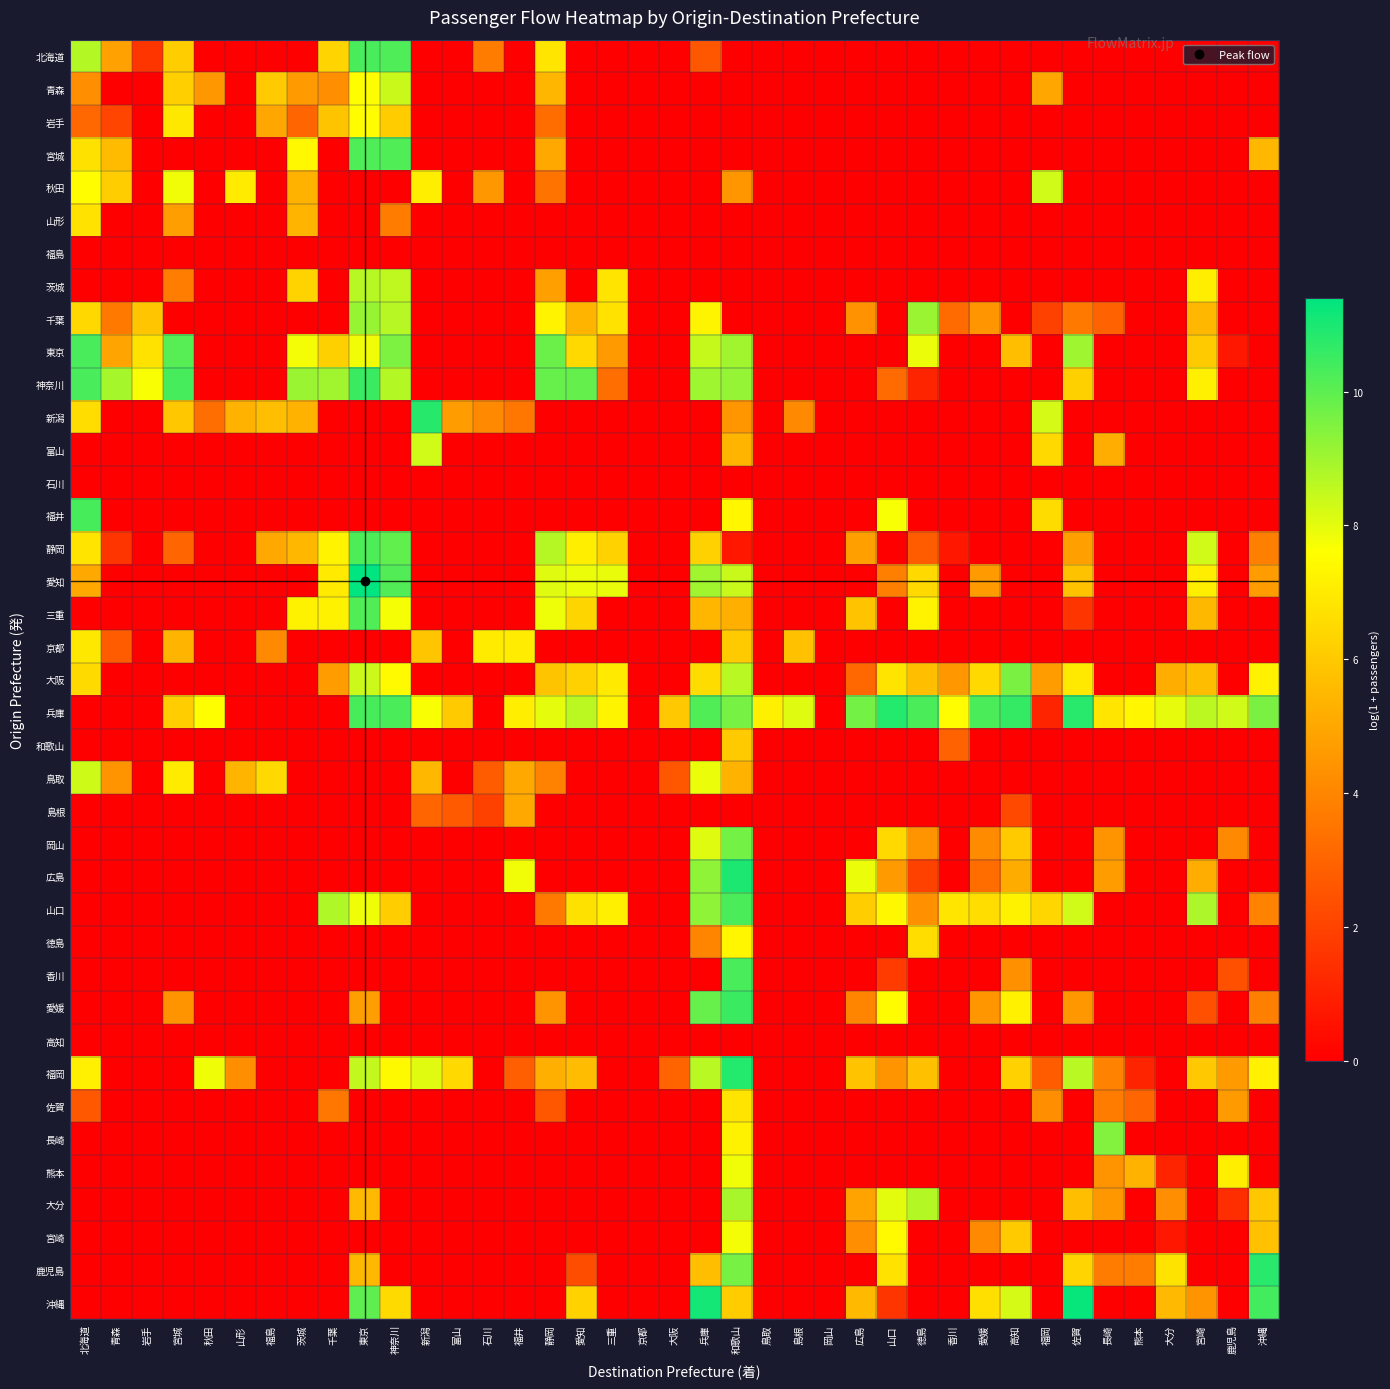

What is the difference between the highest and lowest values at 千葉?

9.0